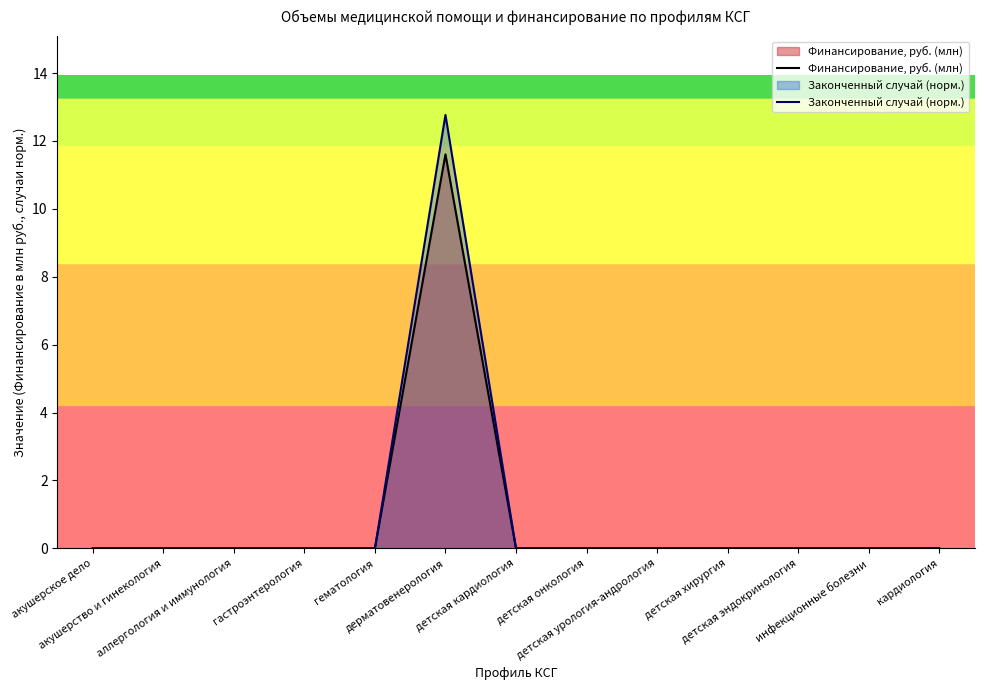

Reading left to right, transcribe all the data shown in this chart.

Финансирование, руб. (млн): 0.0	0.0	0.0	0.0	0.0	11.6	0.0	0.0	0.0	0.0	0.0	0.0	0.0
Законченный случай (норм.): 0.0	0.0	0.0	0.0	0.0	12.8	0.0	0.0	0.0	0.0	0.0	0.0	0.0